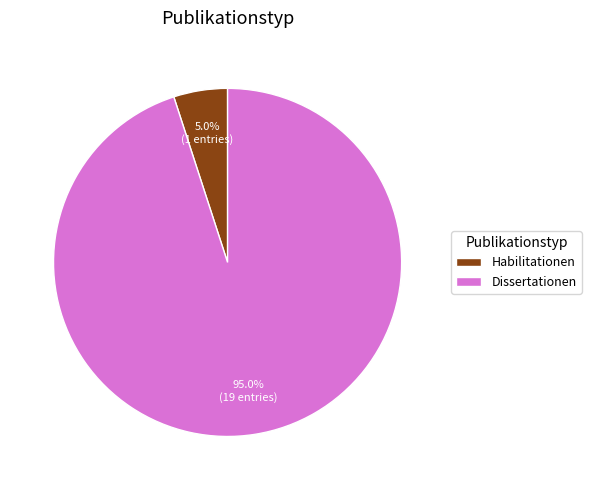

Which has a higher value, Dissertationen or Habilitationen?

Dissertationen